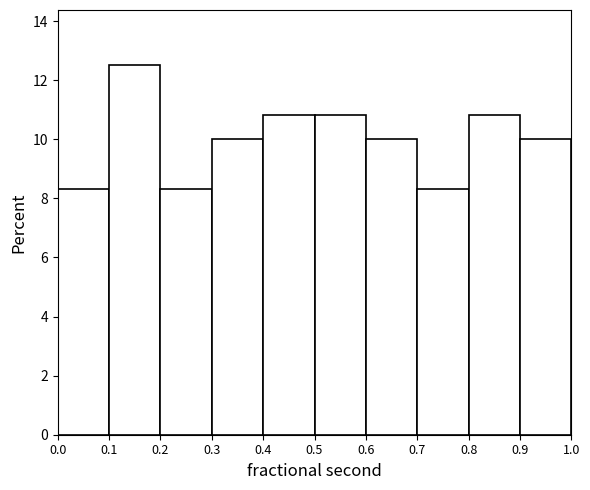

Reading left to right, transcribe this chart: for each bar, give the range it covers on the x-axis and its height. The values are not printed on the chart, so give them approximately, as read against the axis.

0.0 to 0.1: 8.4
0.1 to 0.2: 12.6
0.2 to 0.3: 8.4
0.3 to 0.4: 10.0
0.4 to 0.5: 10.8
0.5 to 0.6: 10.8
0.6 to 0.7: 10.0
0.7 to 0.8: 8.4
0.8 to 0.9: 10.8
0.9 to 1.0: 10.0